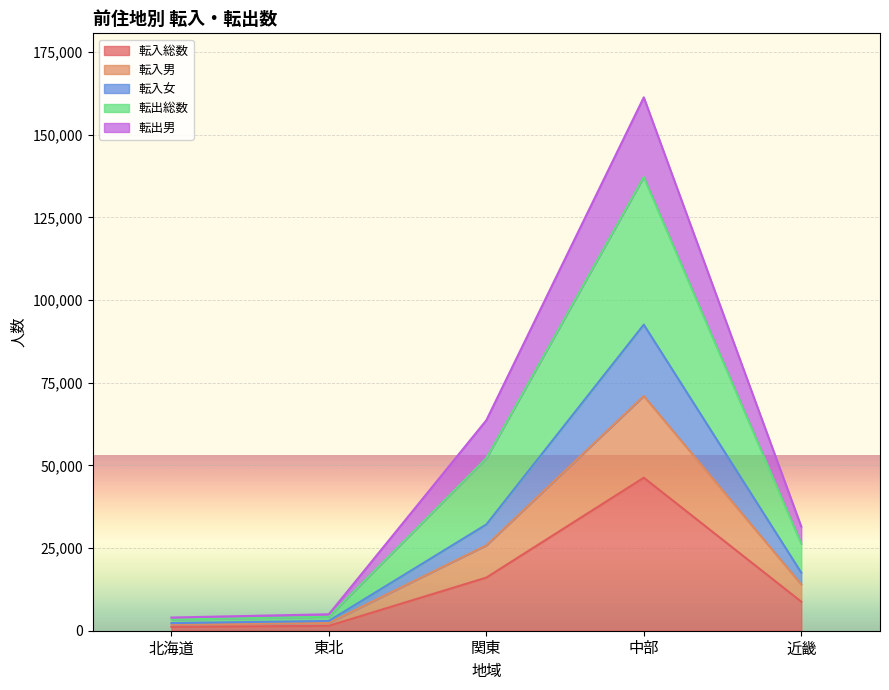

List the labels in order of 転出男 value, smallest first.

北海道, 東北, 近畿, 関東, 中部